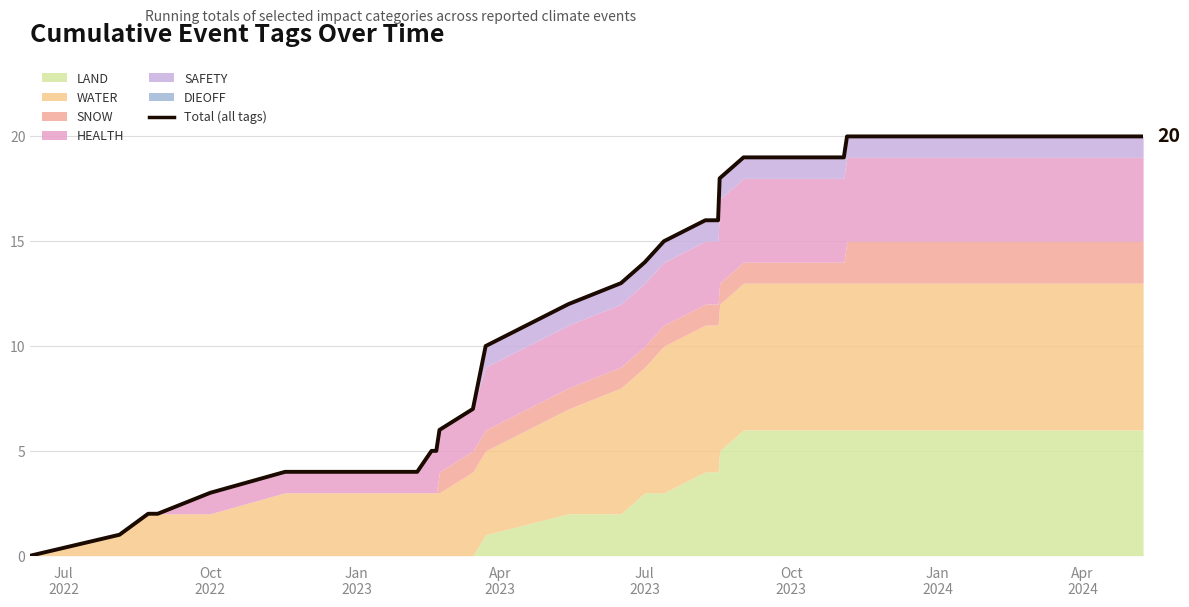

What is the difference between the maximum and second lowest values?

19